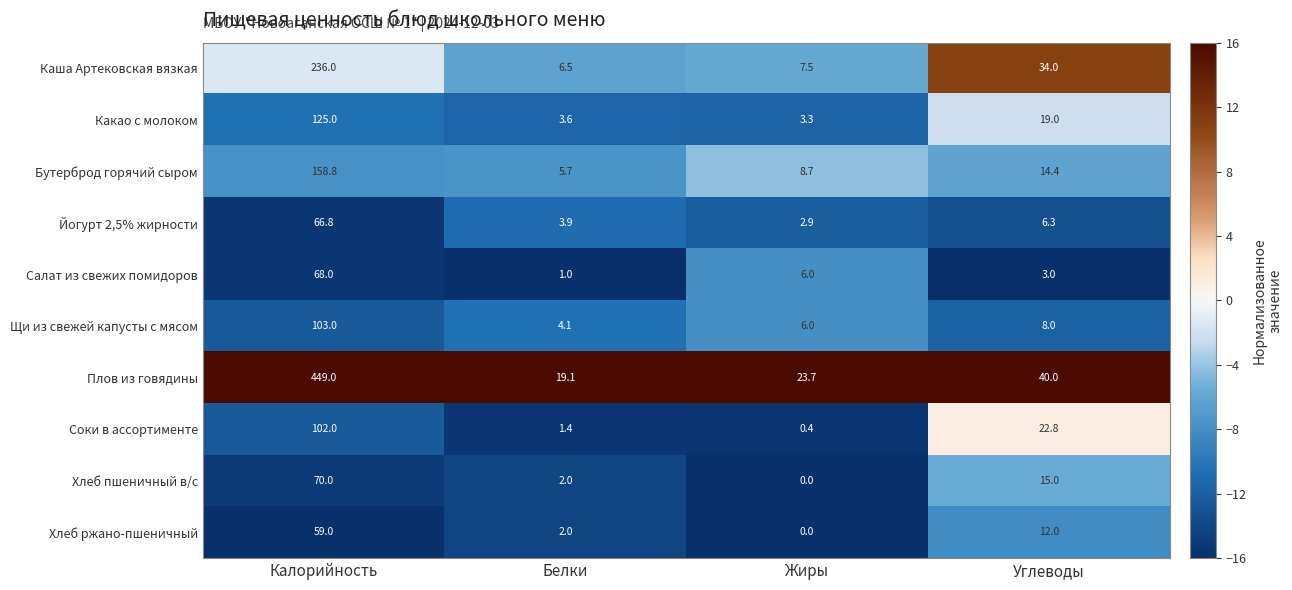

Is it true that Бутерброд горячий сыром equals 4.9 at Углеводы?

False